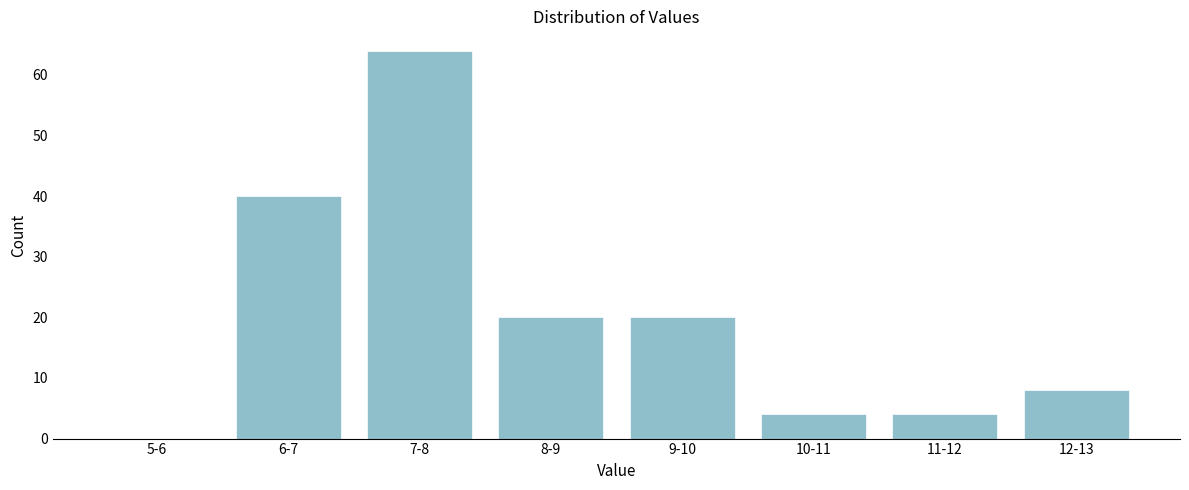

Reading left to right, extract all data points from this chart.

5-6=0	6-7=40	7-8=64	8-9=20	9-10=20	10-11=4	11-12=4	12-13=8